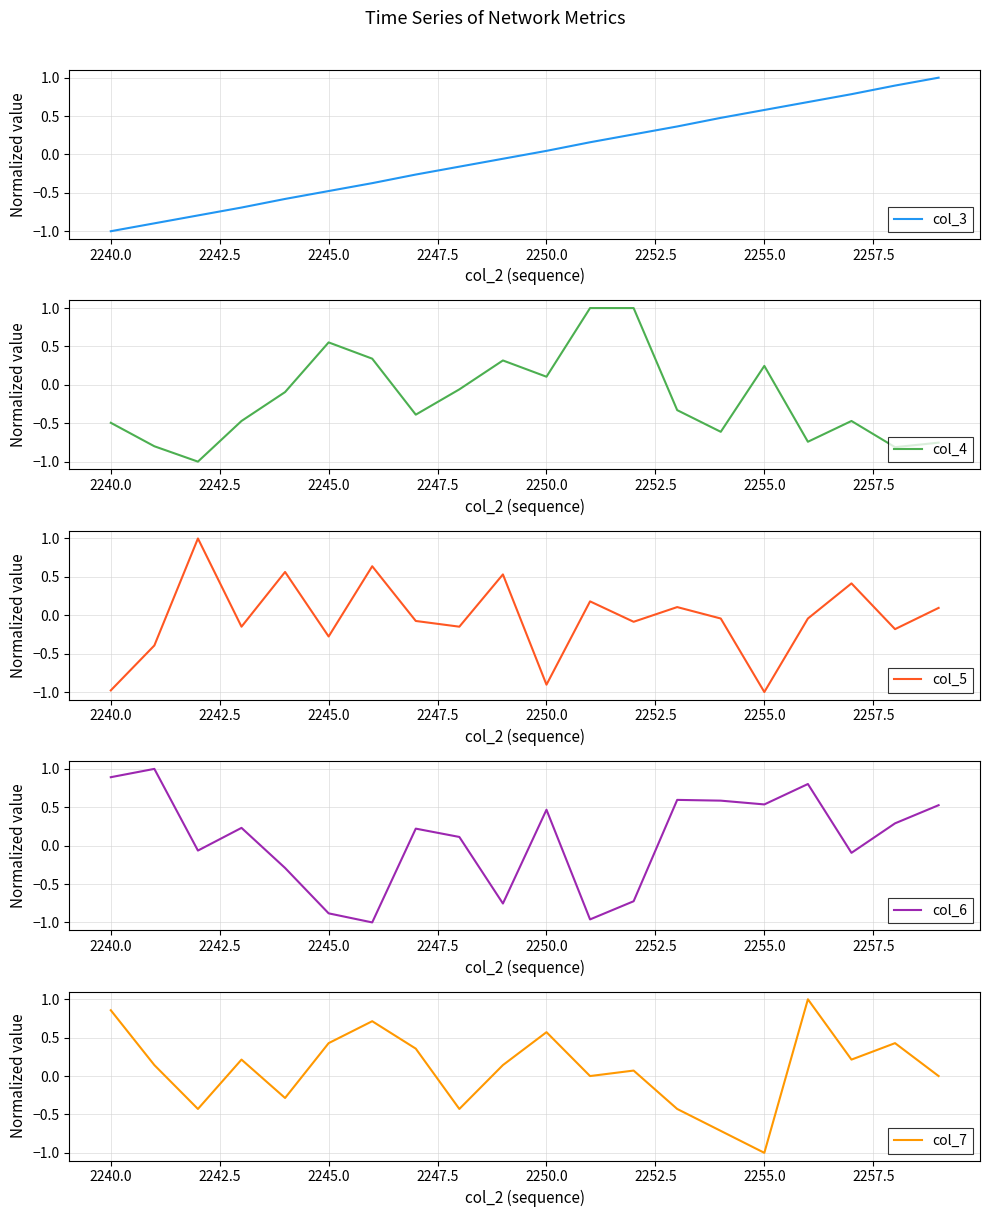

In col_5, how many points are lower than both neighbors (excluding endpoints)?

7